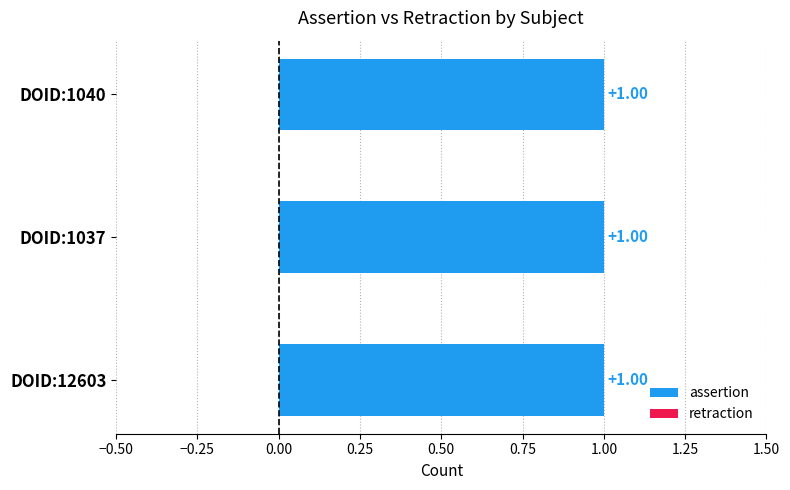

What value does the assertion series have at DOID:1040?

1